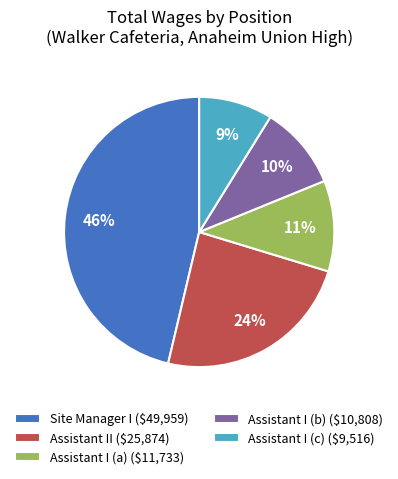

Is it true that Assistant I (b) ($10,808) is 5% of the pie?

False